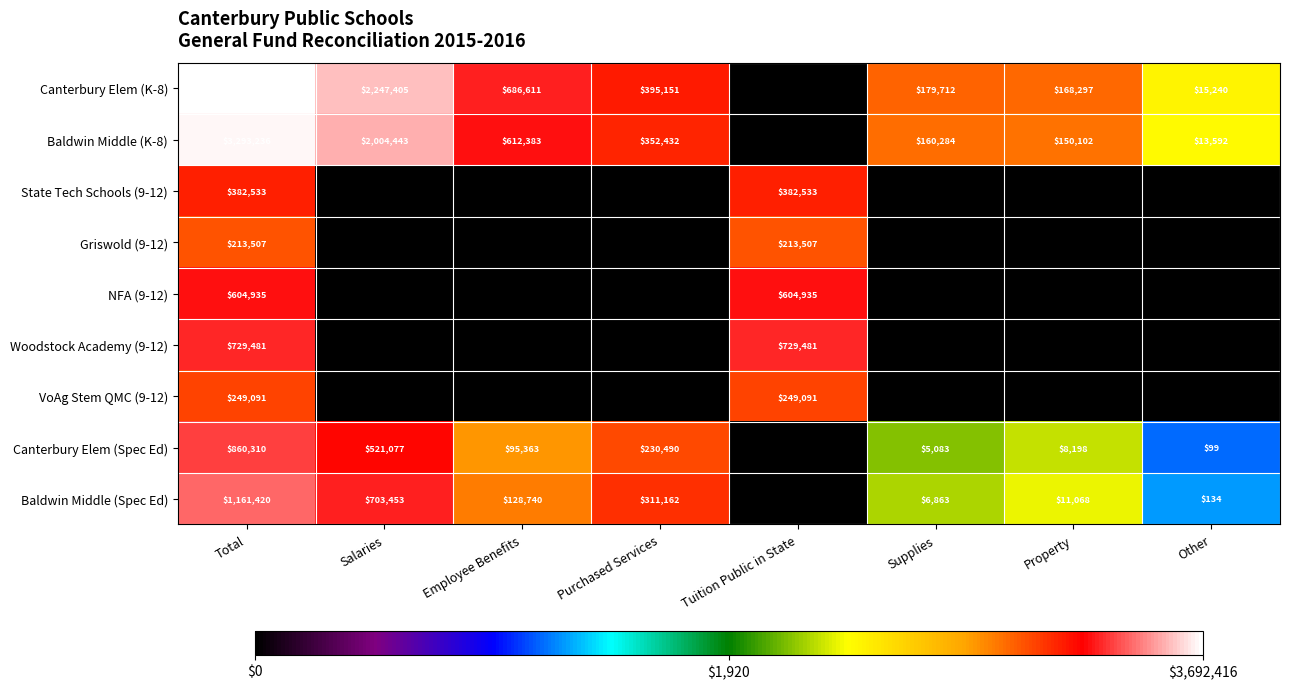

True or false: Woodstock Academy (9-12) has a value of 7.6 at Purchased Services.

False